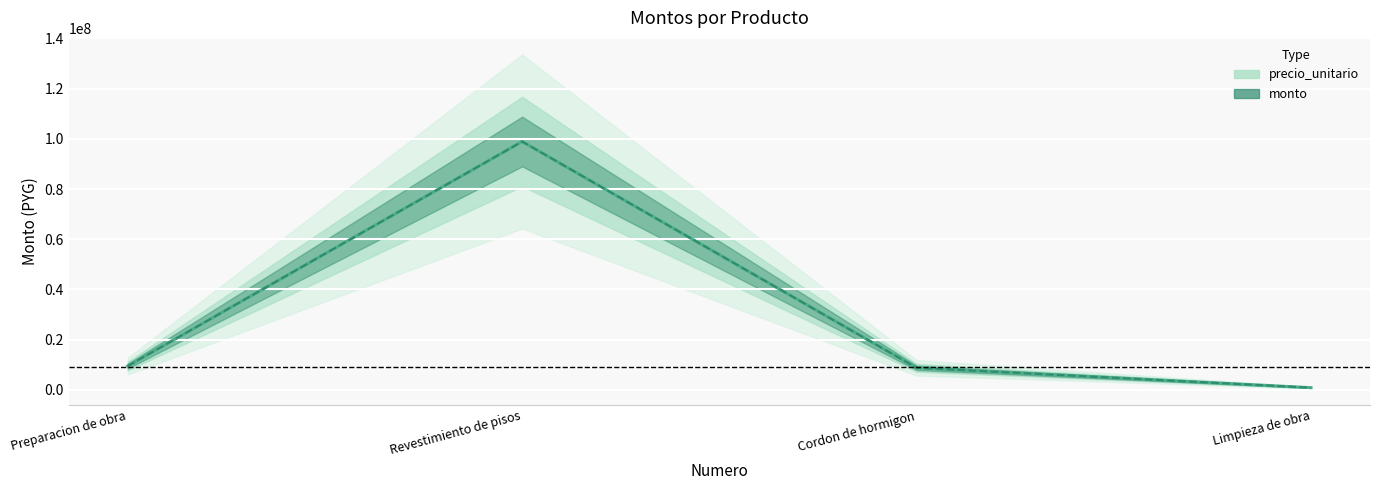

What is the value of the precio_unitario point at the 4th from the left?

904820